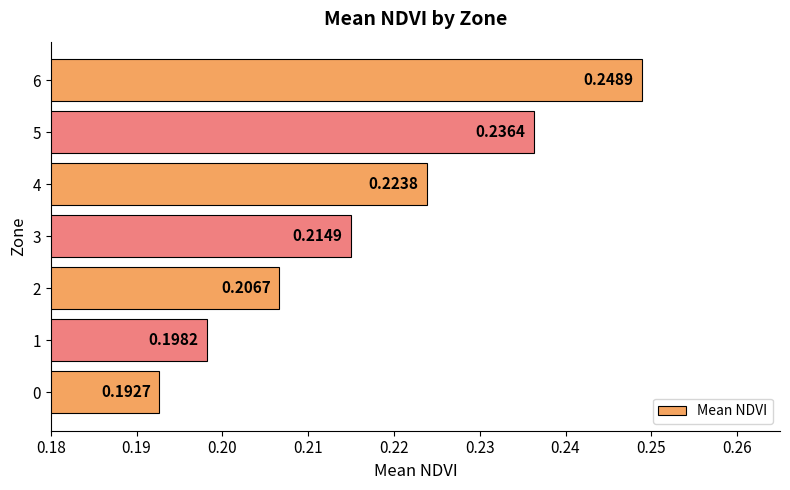

What is the sum of the values at 5 and 3?

0.5